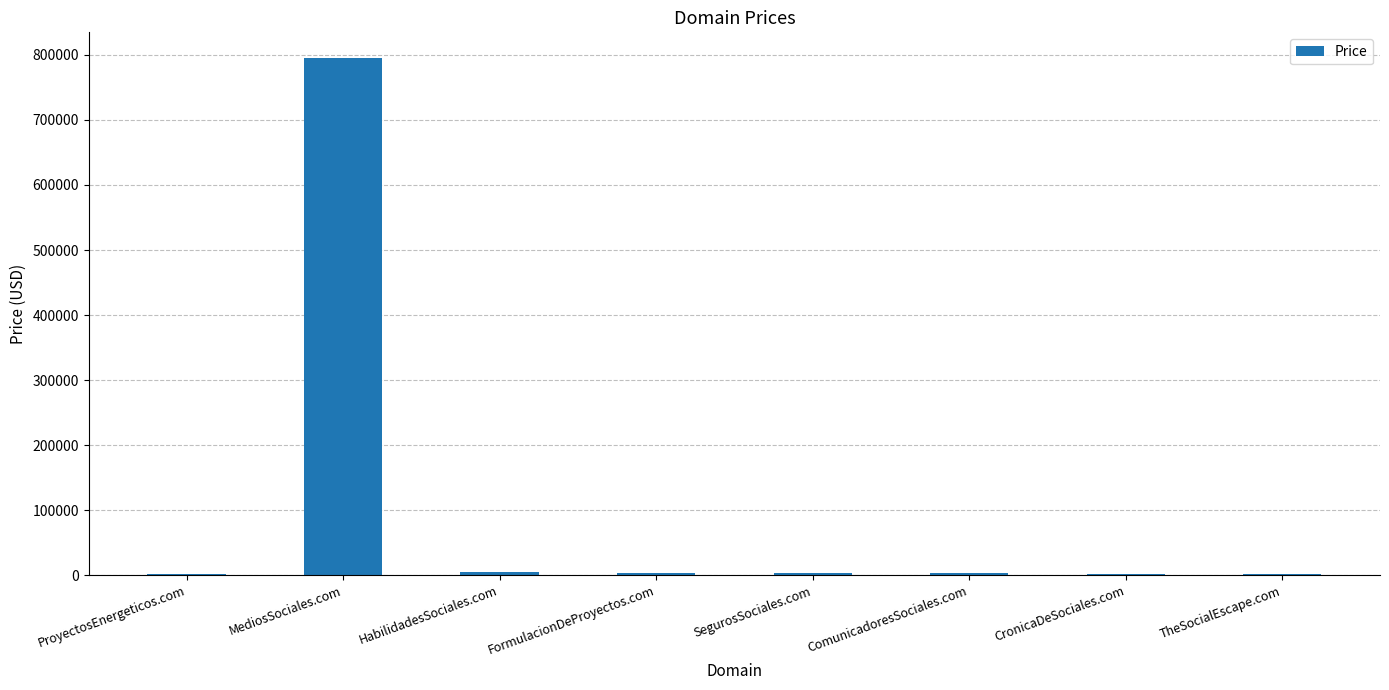

What is the sum of all values?

814104